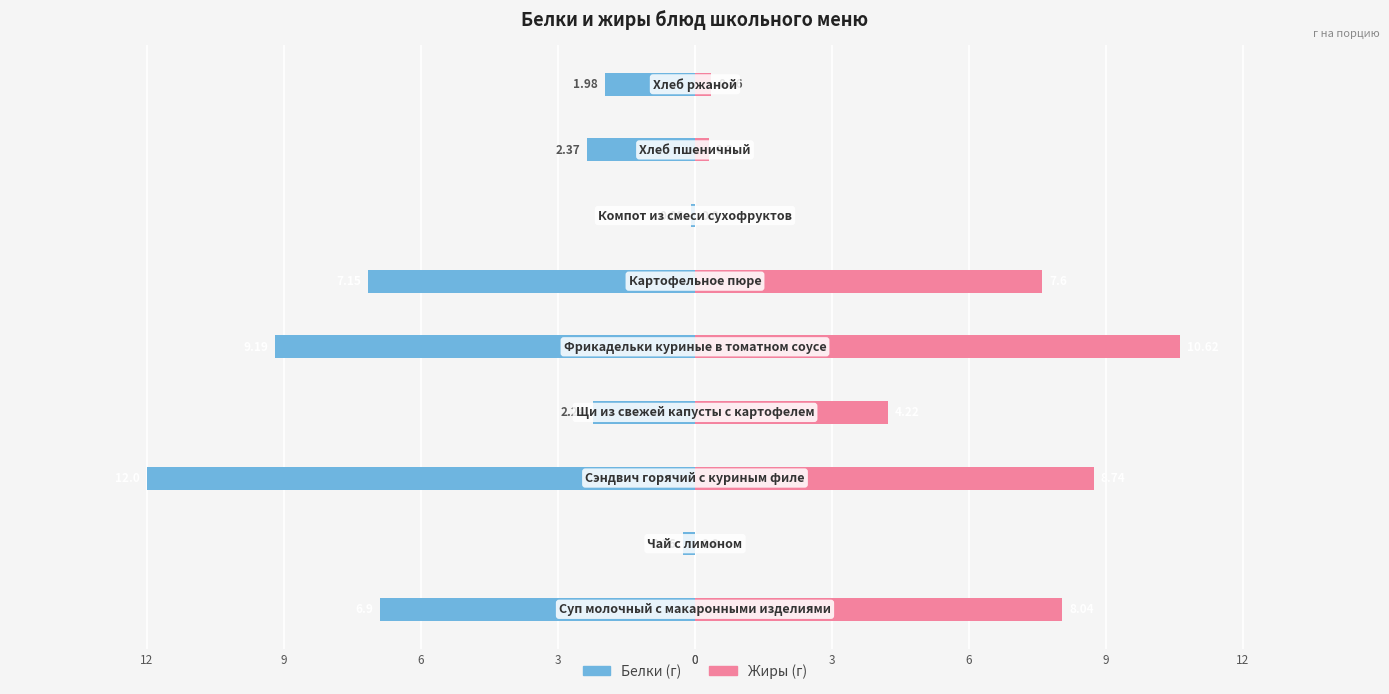

The Белки series shows -4.4 at 0. True or false?

False